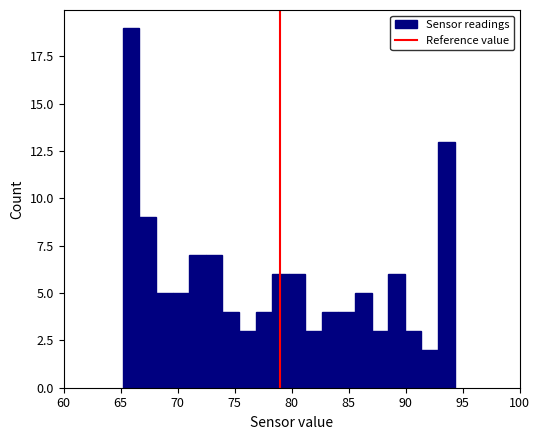

Around what value on the x-axis is the tallest bar? Give the approximate position of its centre, as read against the axis.

66.0